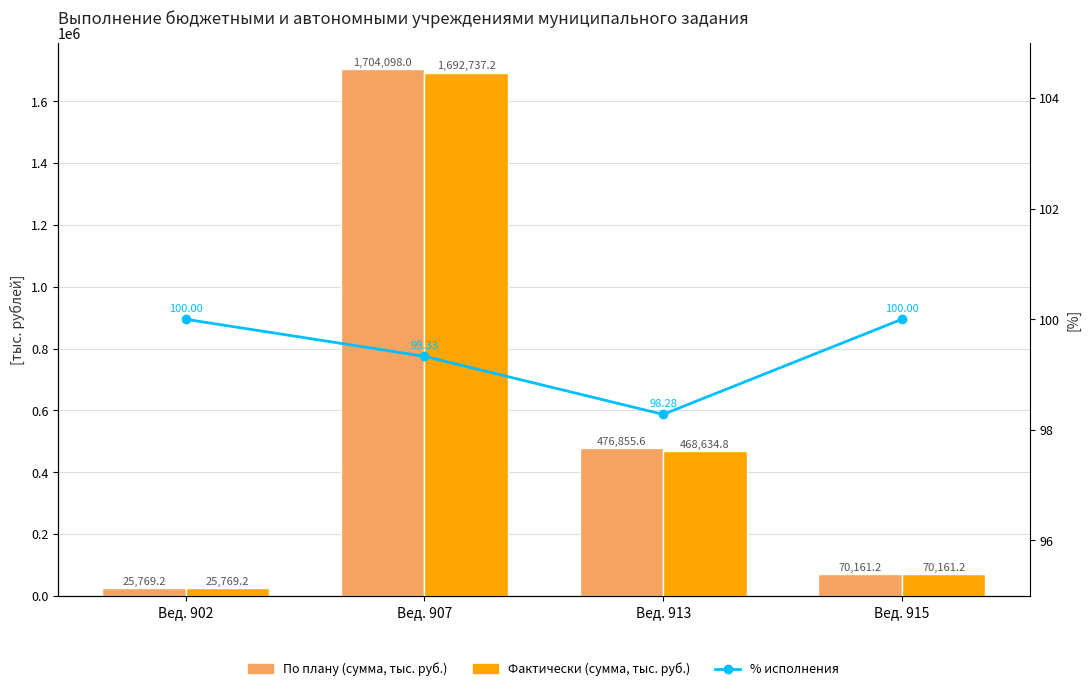

Which category has the highest value in the % исполнения series?

Вед. 902